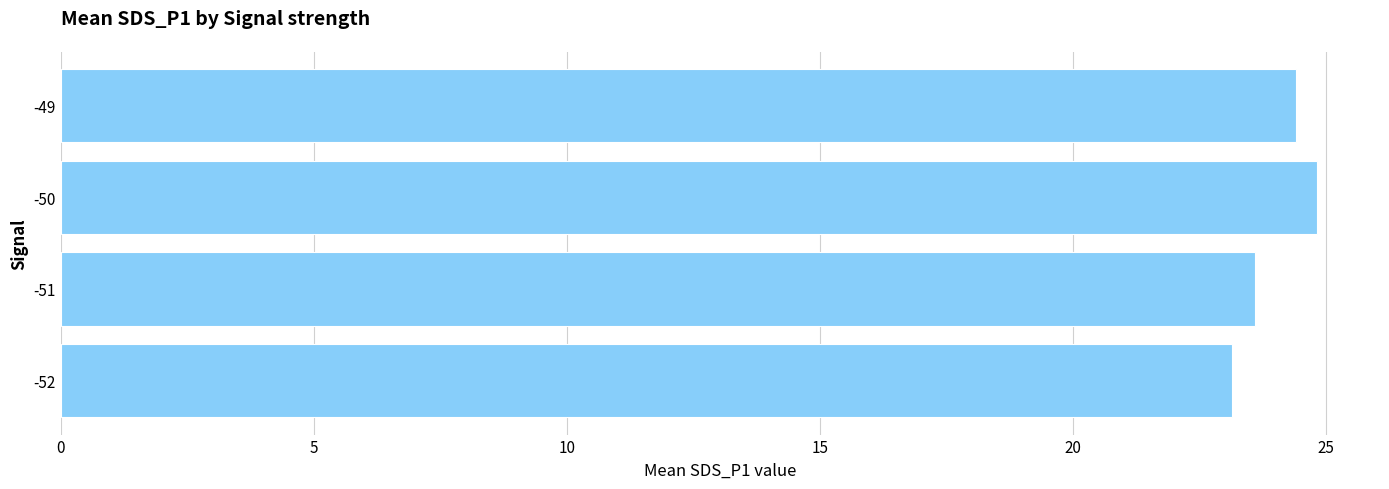

Rank the categories by value from lowest to highest.

-52, -51, -49, -50